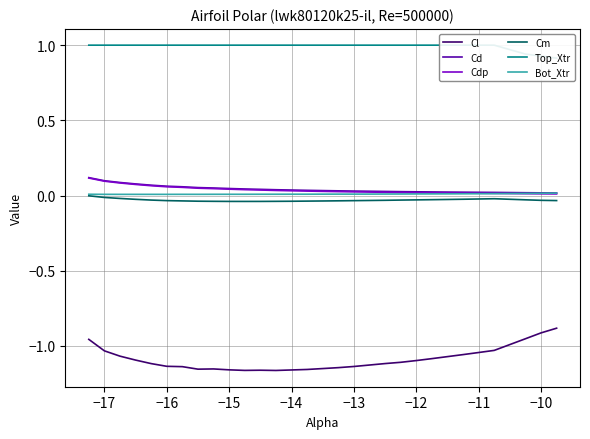

True or false: Cl and Cd cross at least once.

False